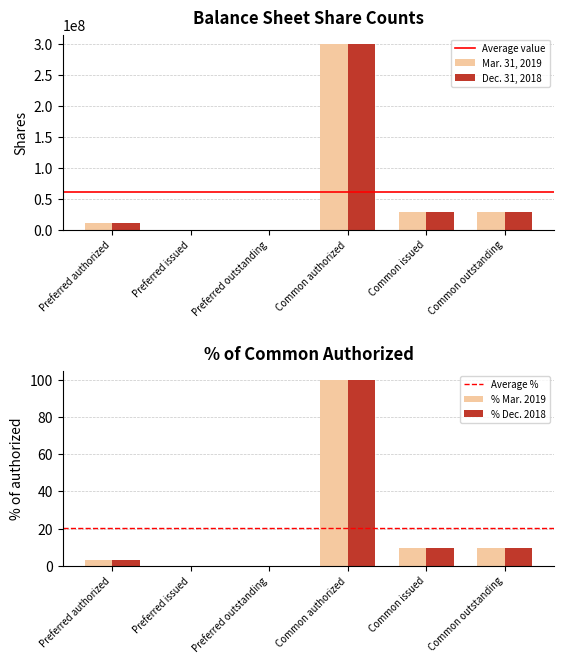

The Mar. 31, 2019 series shows 10000000.0 at Preferred authorized. True or false?

True